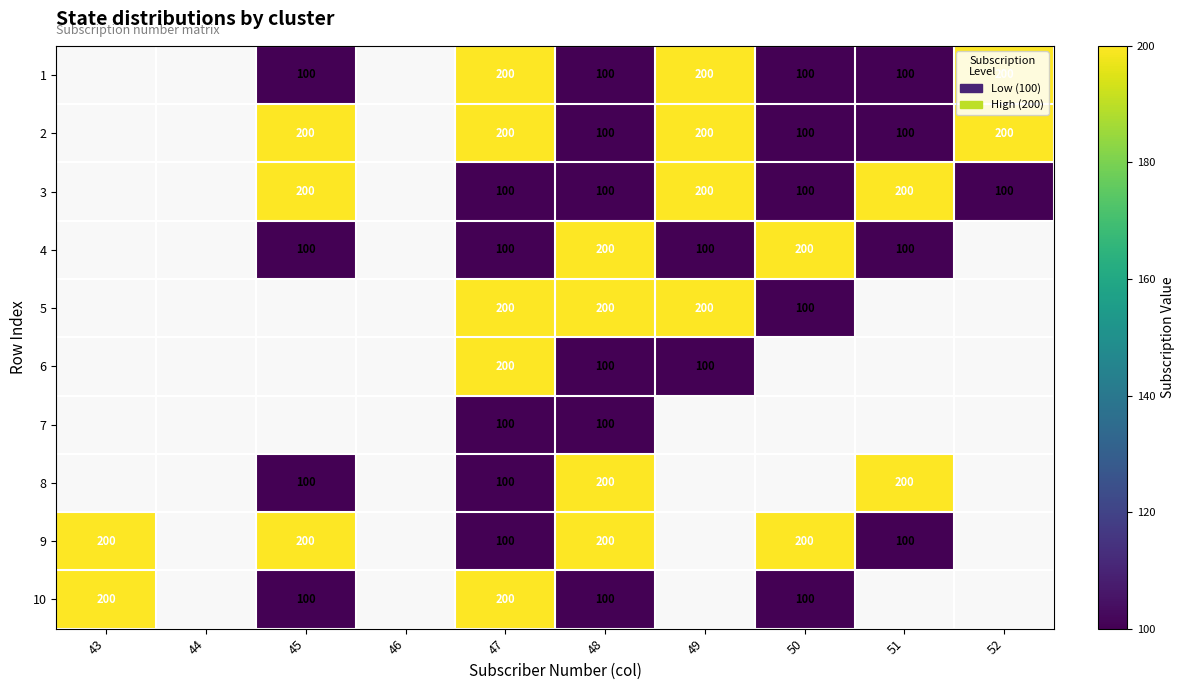

True or false: 5 has a value of 100 at 50.

True